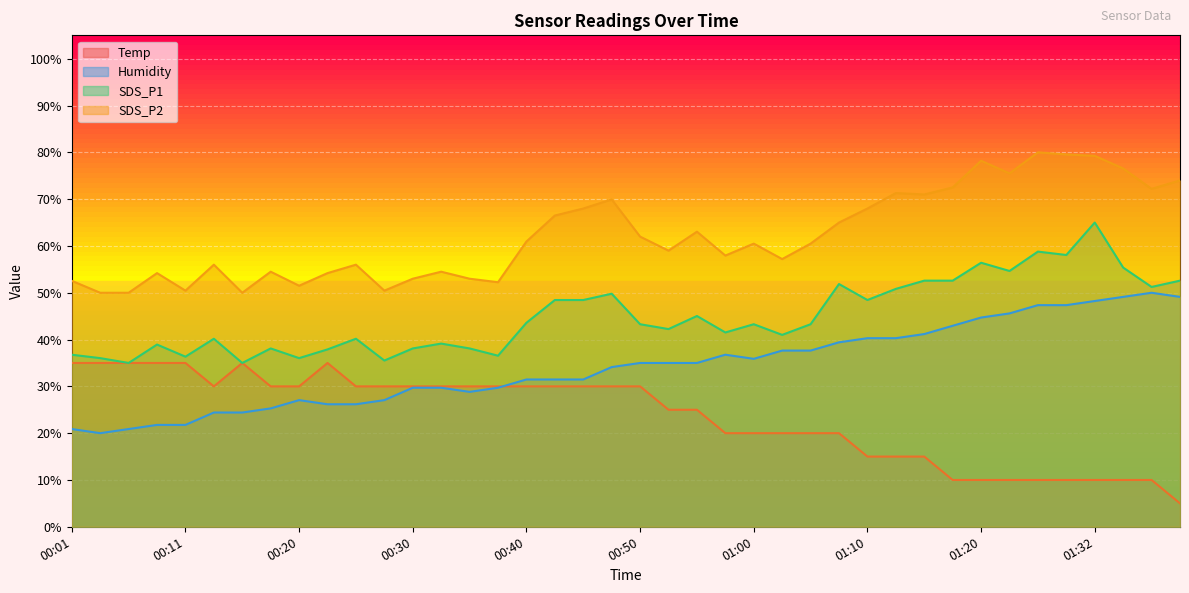

What is the maximum value shown in the chart?

80.0